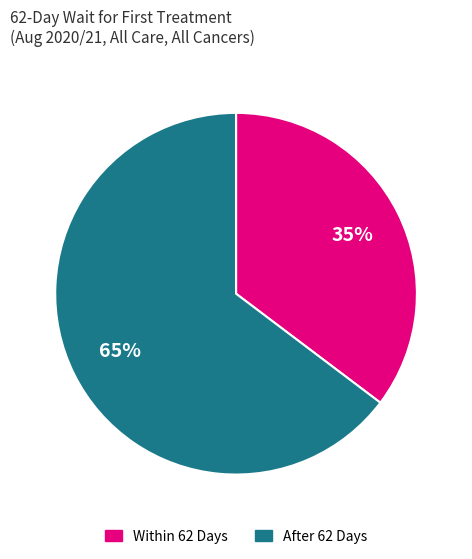

To the nearest percent, what is the average slice percentage?

50%